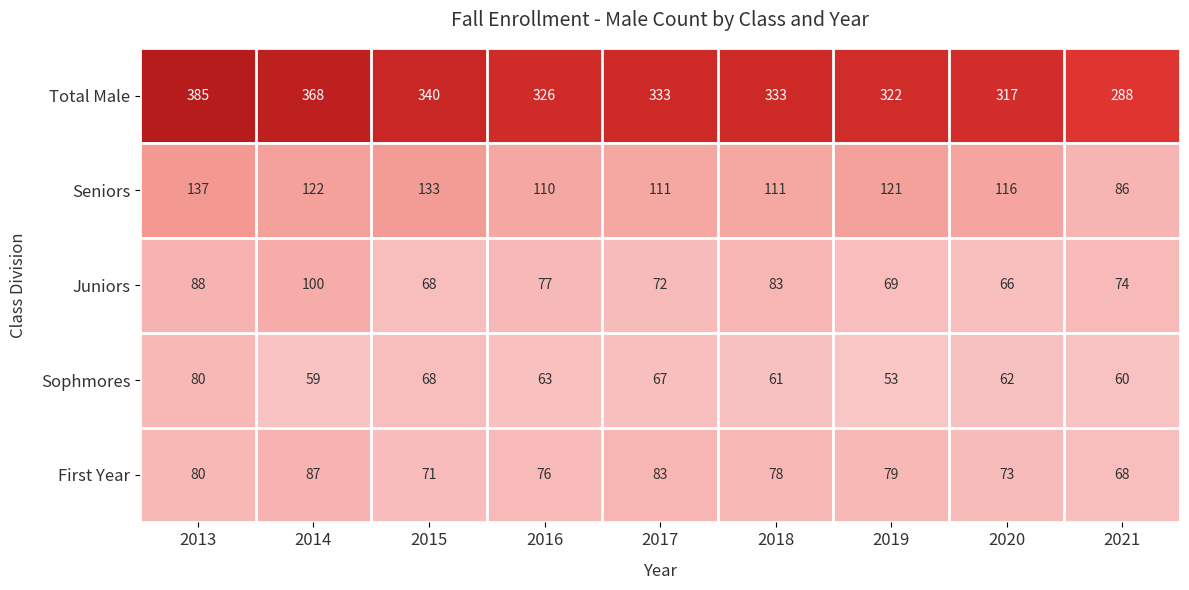

What is the total value across all series at 2017?

666